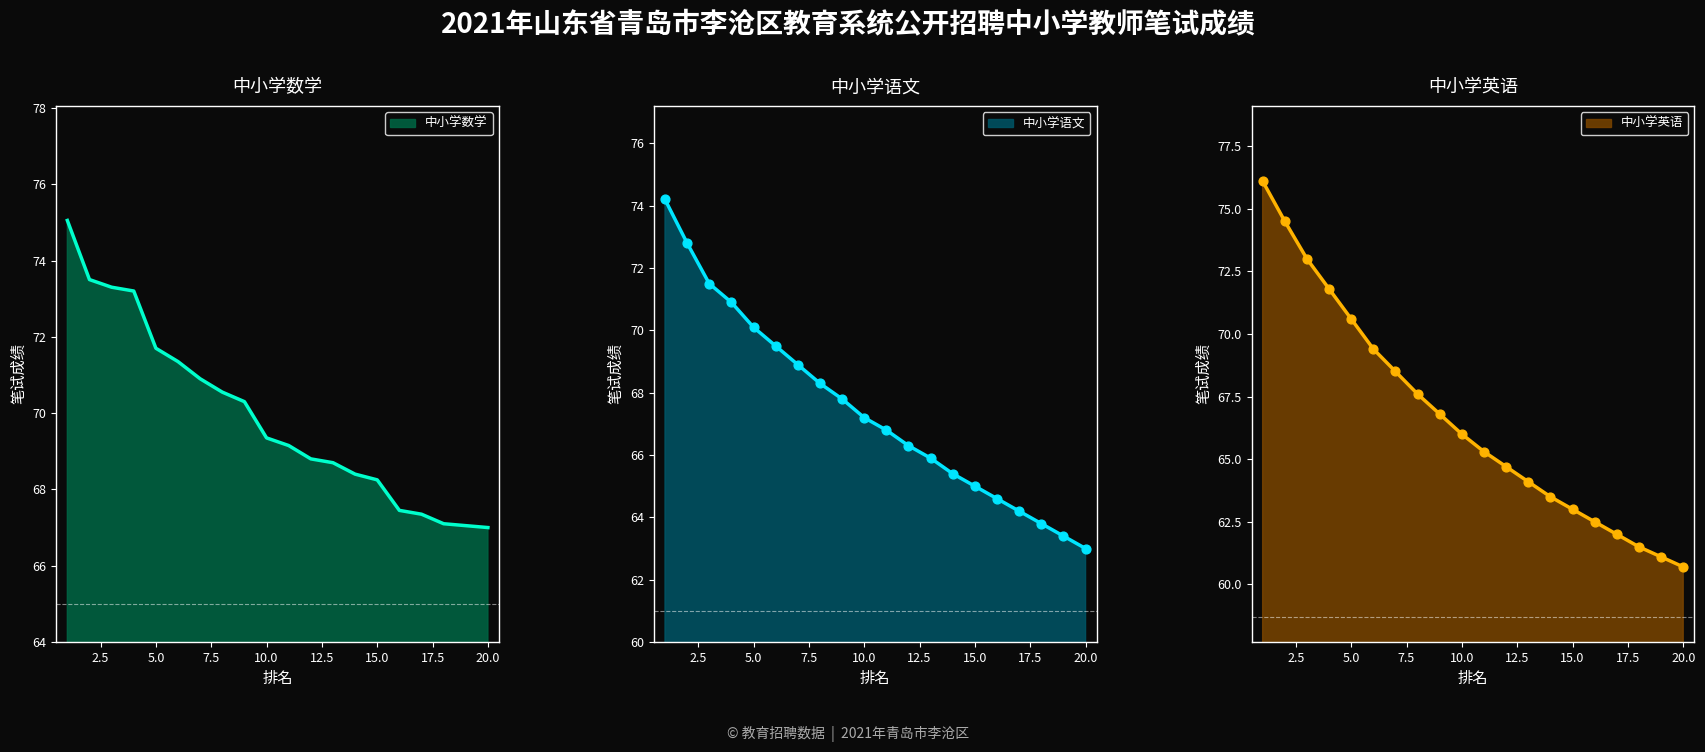

At which label does 中小学语文 reach its minimum?

20.0